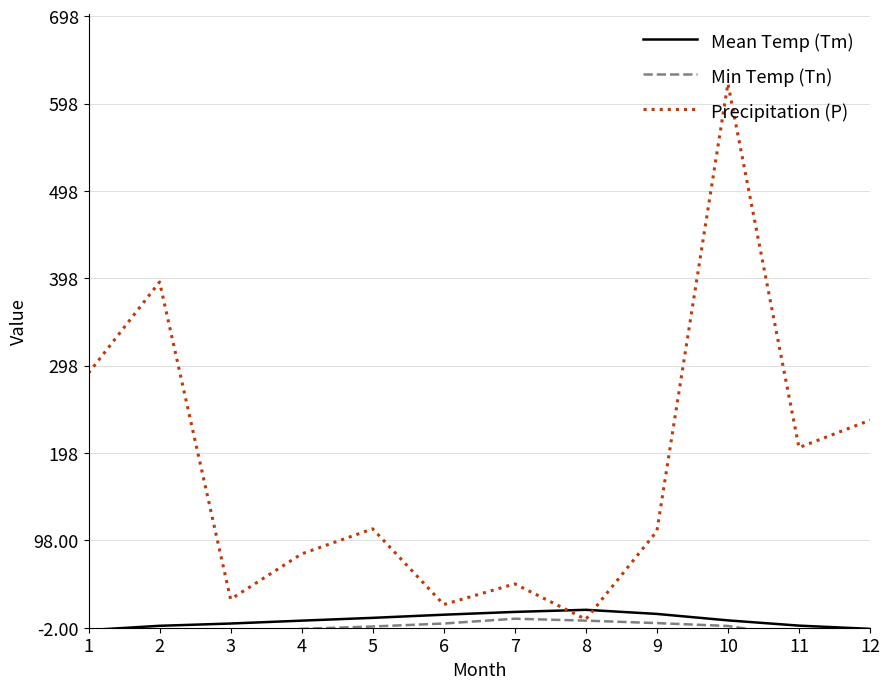

Which category has the lowest value across all series?

1